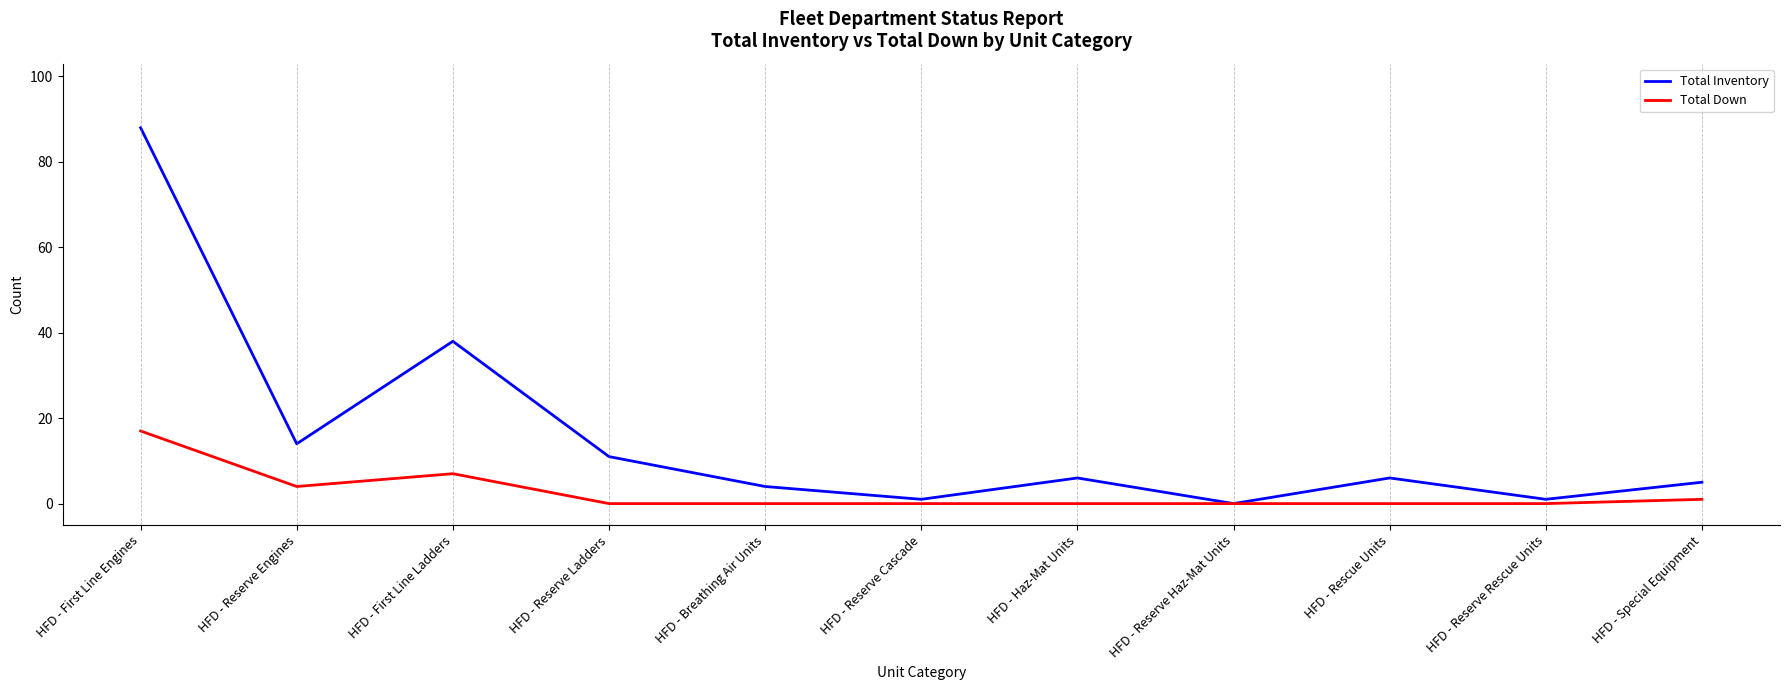

Where is Total Inventory nearest to the value 44?

HFD - First Line Ladders